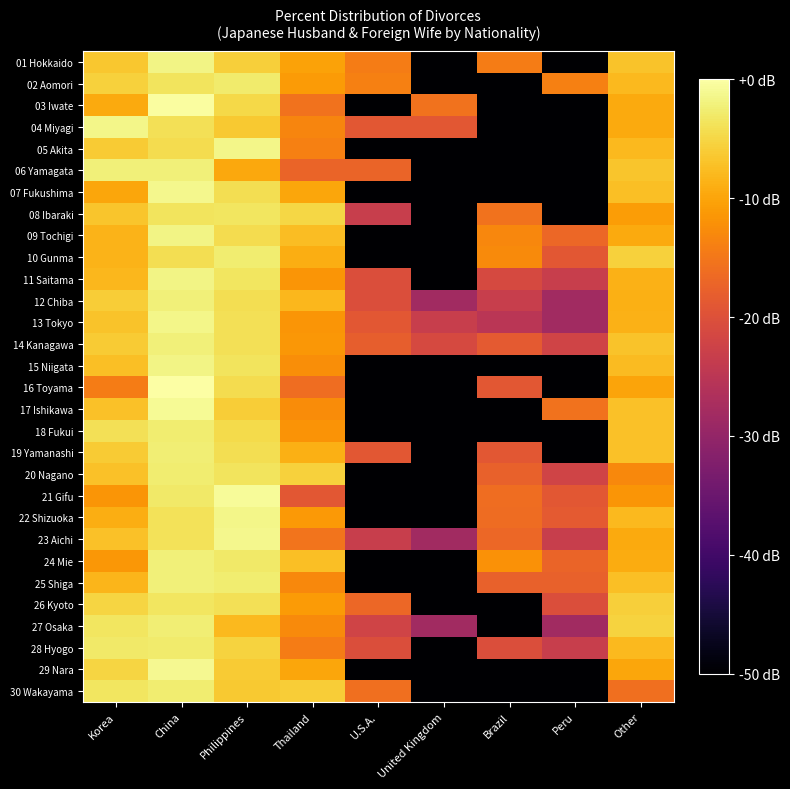

What is the total value across all series at Other?

-257.3